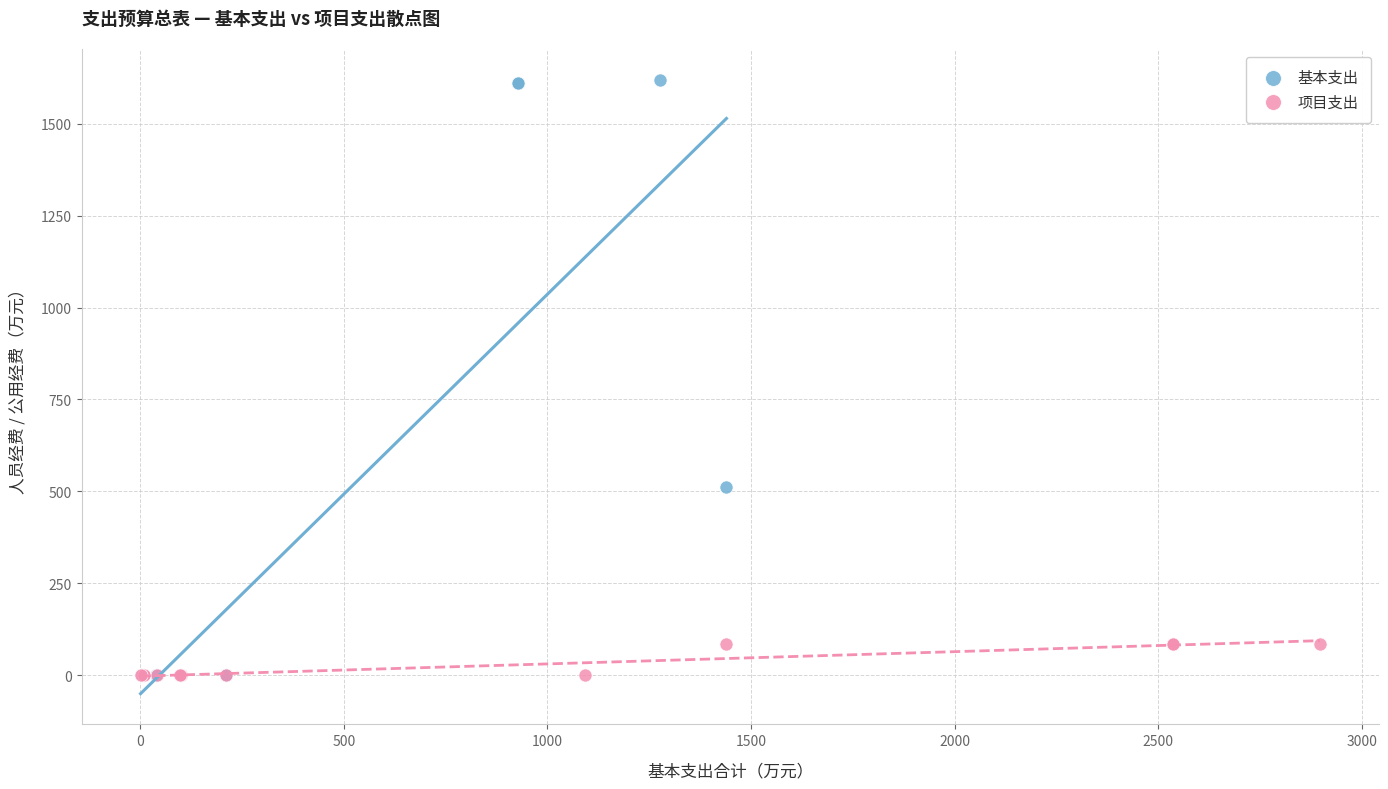

Which series has the widest spread of Y values?

基本支出